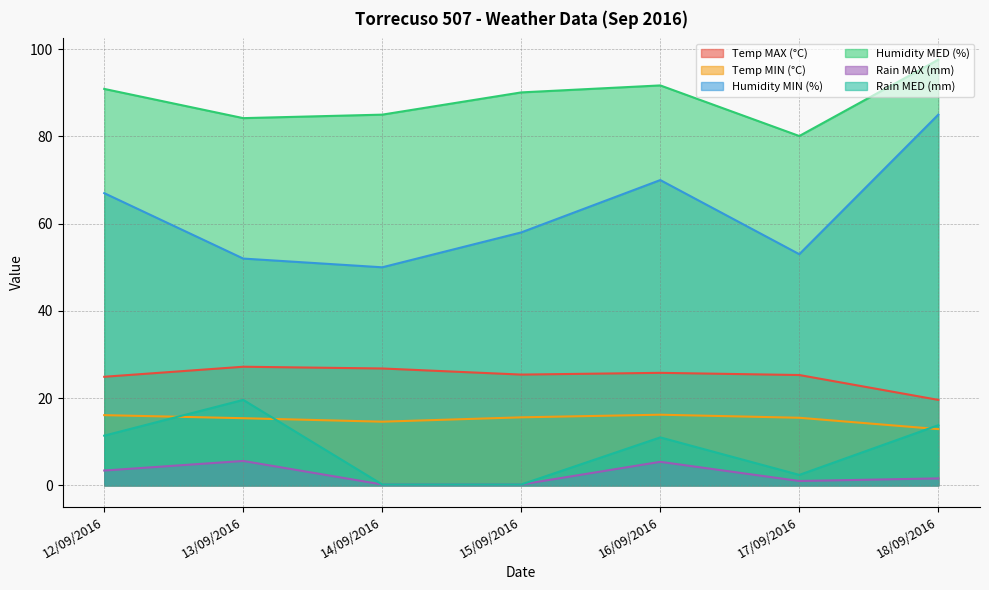

How many interior local valleys does the Temp MIN (°C) series have?

1